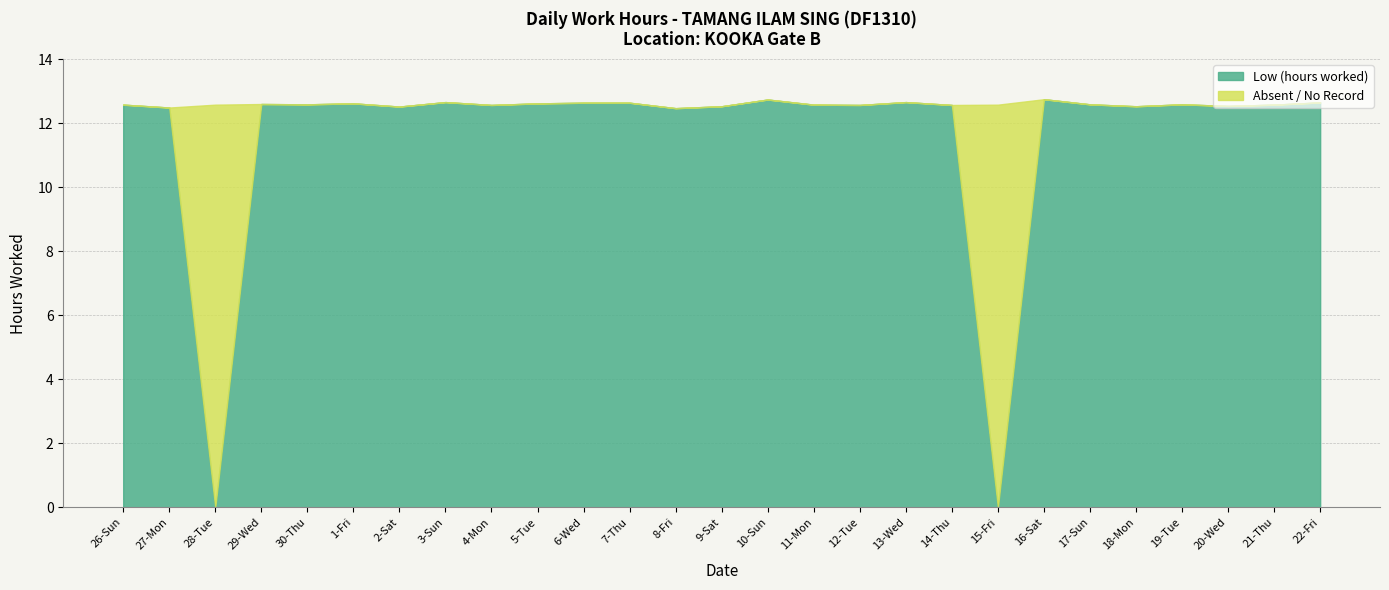

Which series has the largest total across all categories?

Low (hours worked)